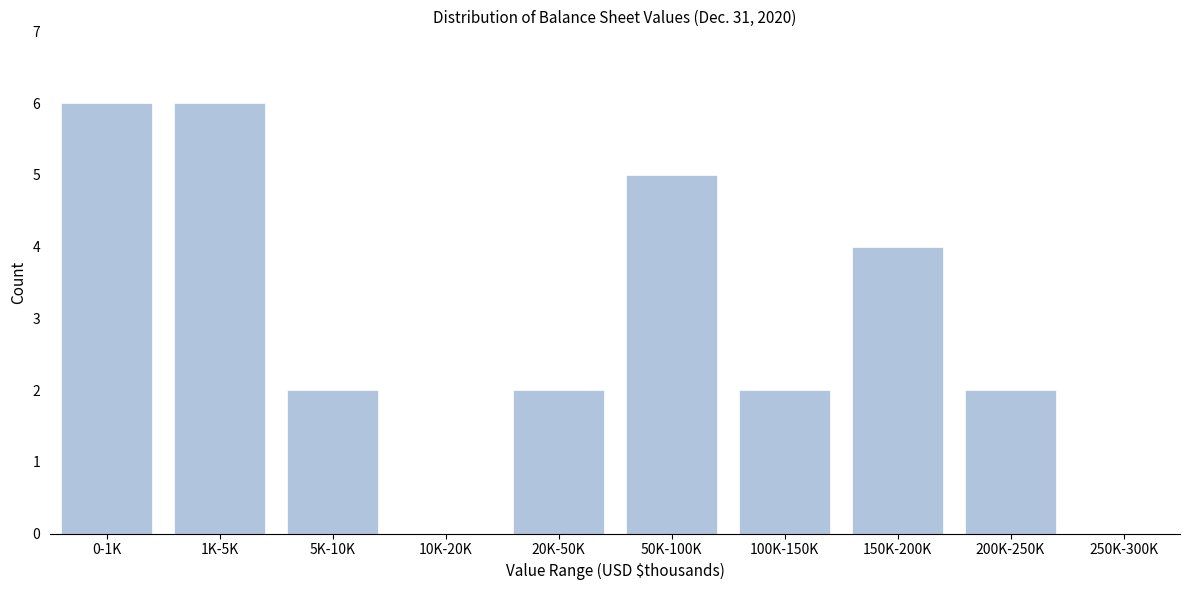

Reading right to left, transcribe all the data shown in this chart.

250K-300K=0	200K-250K=2	150K-200K=4	100K-150K=2	50K-100K=5	20K-50K=2	10K-20K=0	5K-10K=2	1K-5K=6	0-1K=6